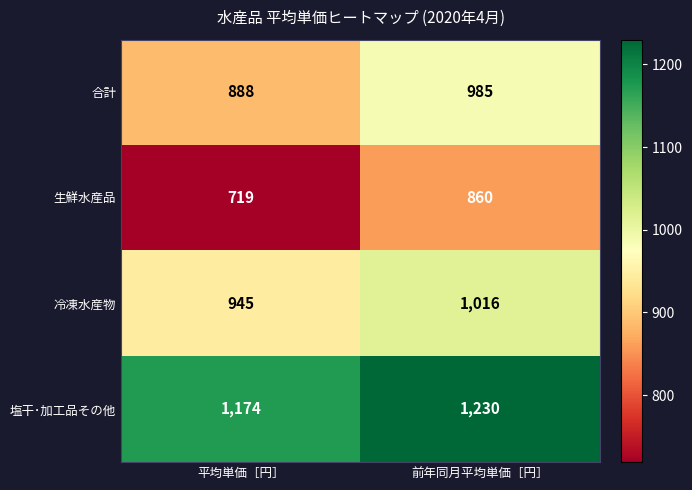

Rank the series at 平均単価［円］ from highest to lowest value.

塩干･加工品その他, 冷凍水産物, 合計, 生鮮水産品